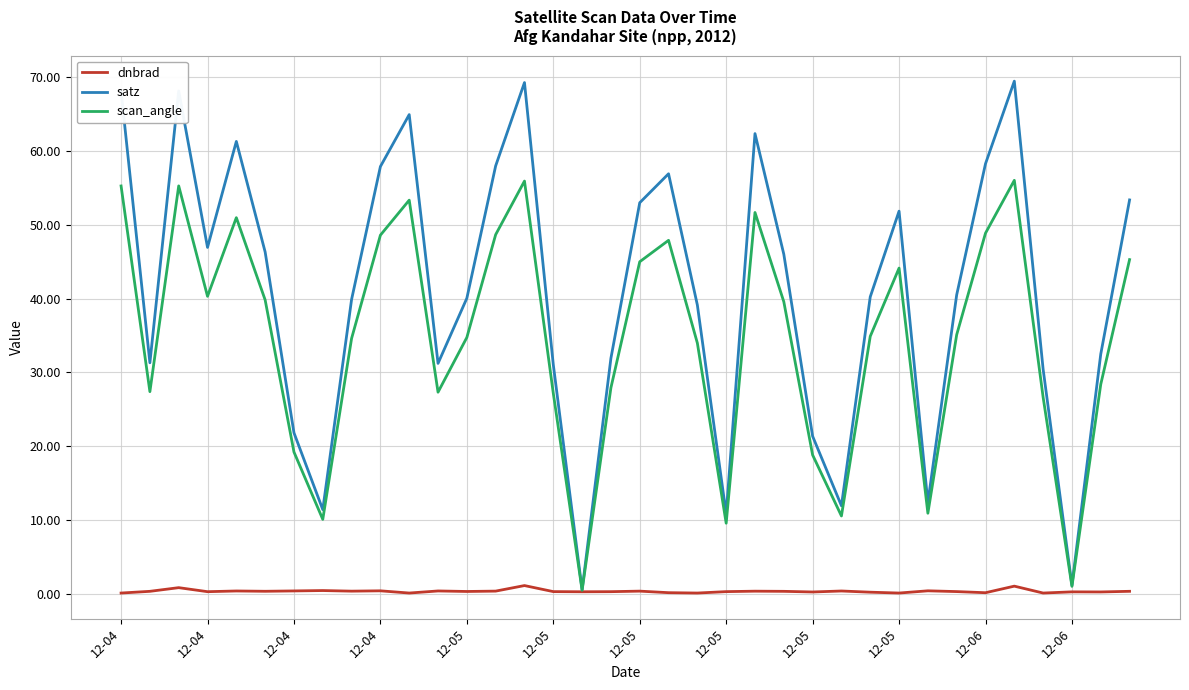

What is the maximum value for satz?

69.4